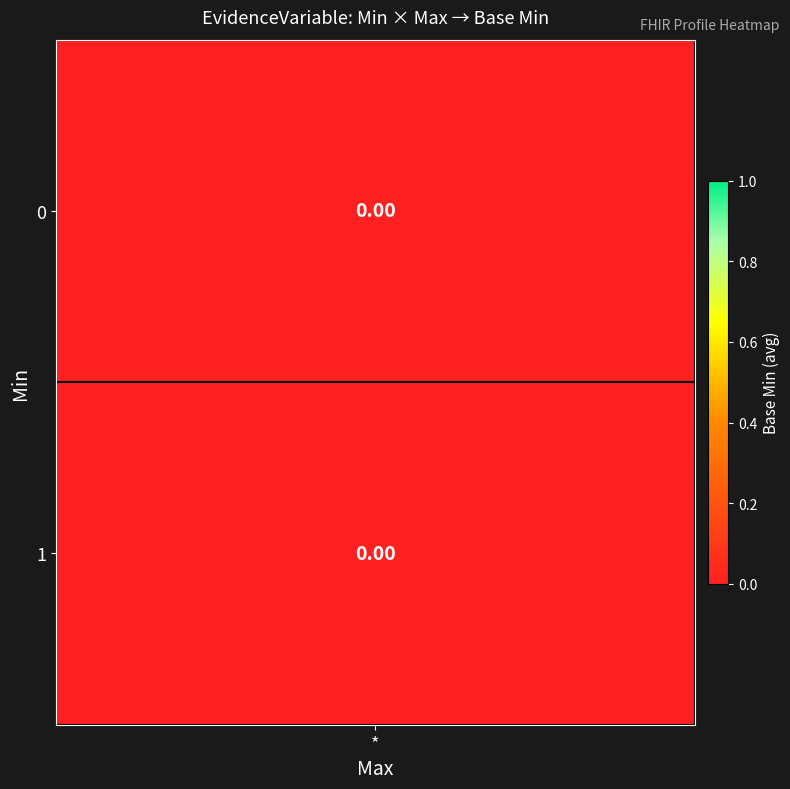

Which series has the largest total across all categories?

1